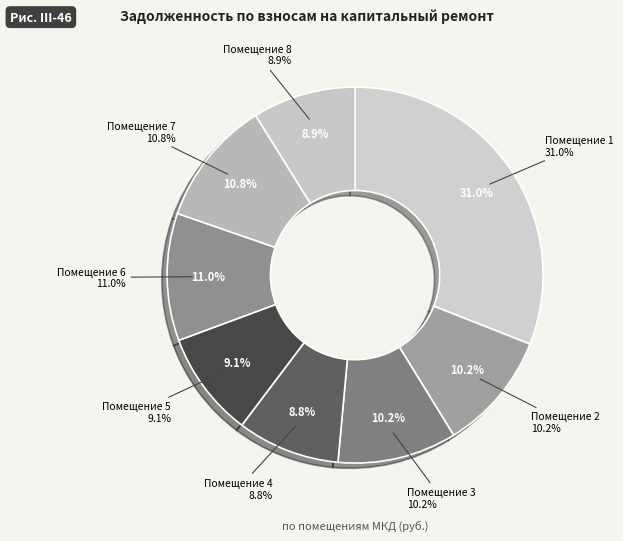

Which slice is the smallest?

4